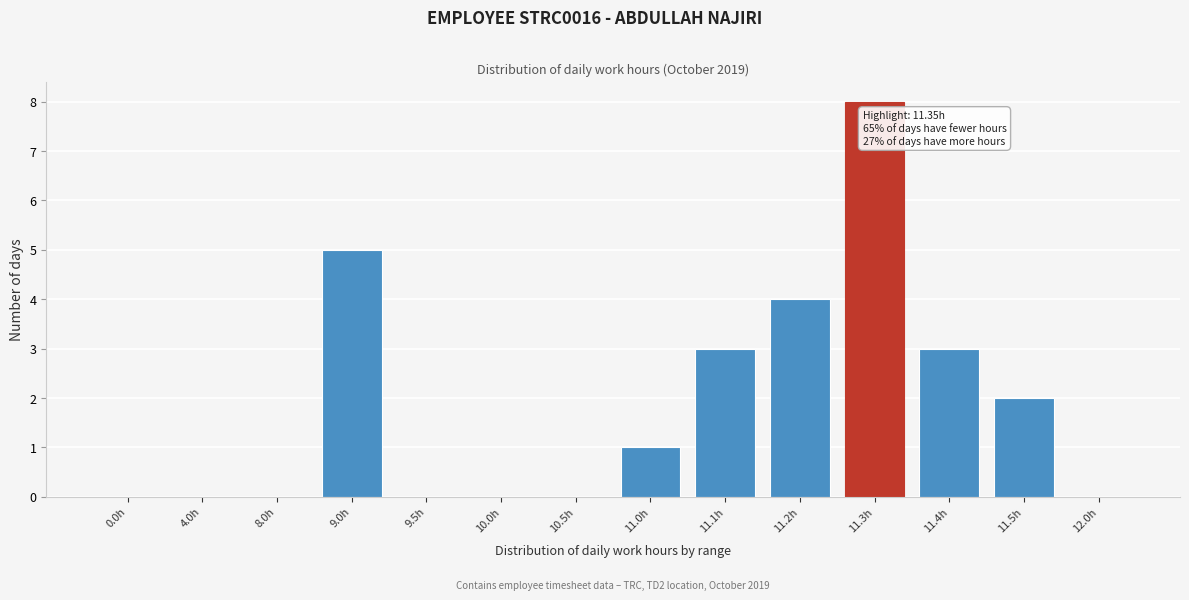

Reading left to right, transcribe all the data shown in this chart.

0.0h=0	4.0h=0	8.0h=0	9.0h=5	9.5h=0	10.0h=0	10.5h=0	11.0h=1	11.1h=3	11.2h=4	11.3h=8	11.4h=3	11.5h=2	12.0h=0